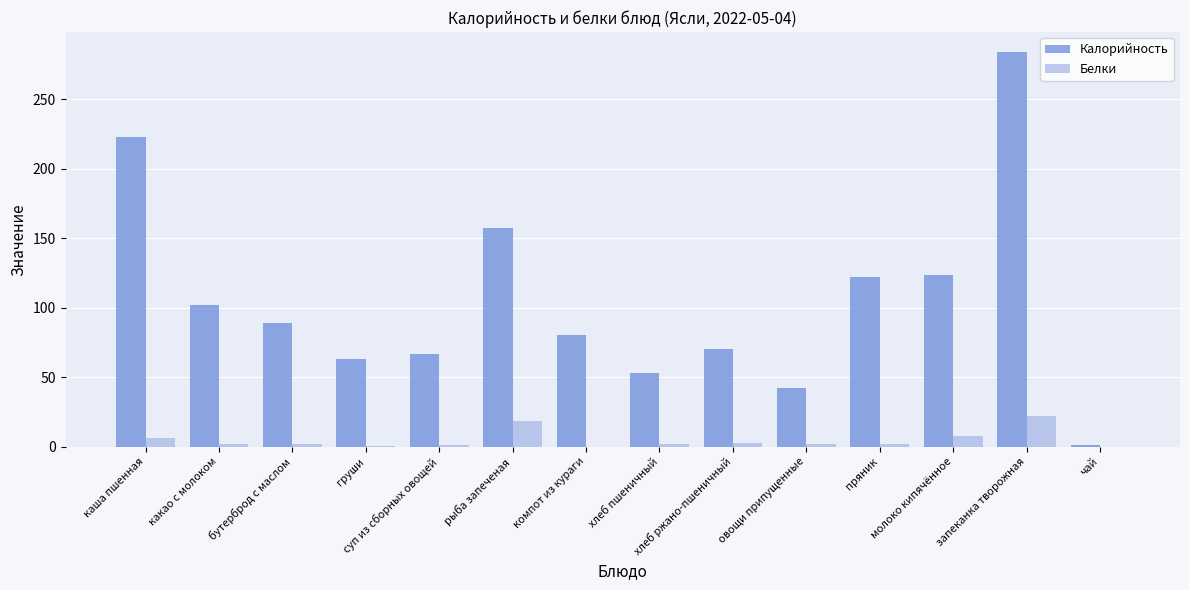

How many groups of bars are there?

14